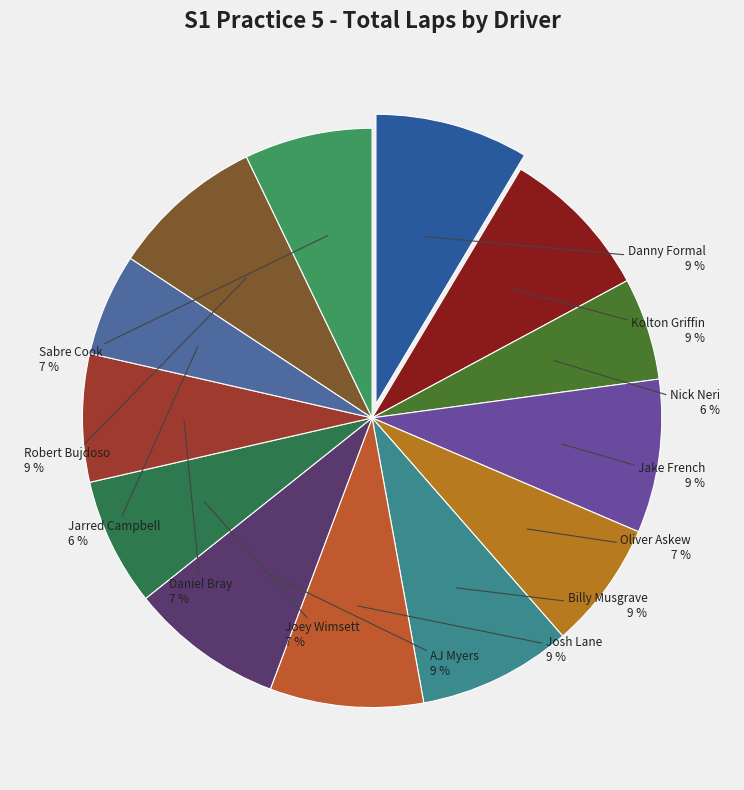

Approximately how many times larger is the value at Sabre Cook compared to Kolton Griffin?

0.8